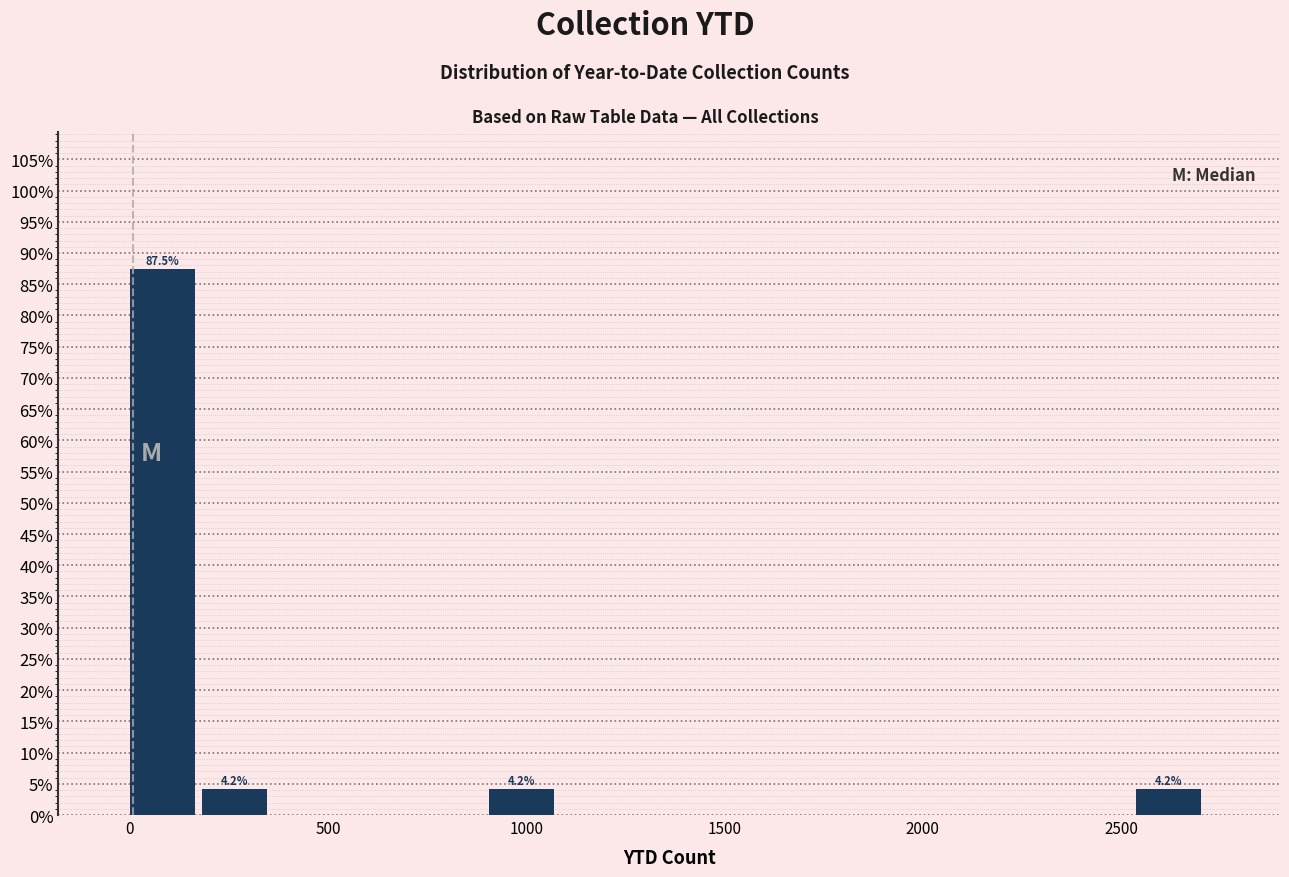

Read against the x-axis, roughly where is the centre of the tallest bar?

100